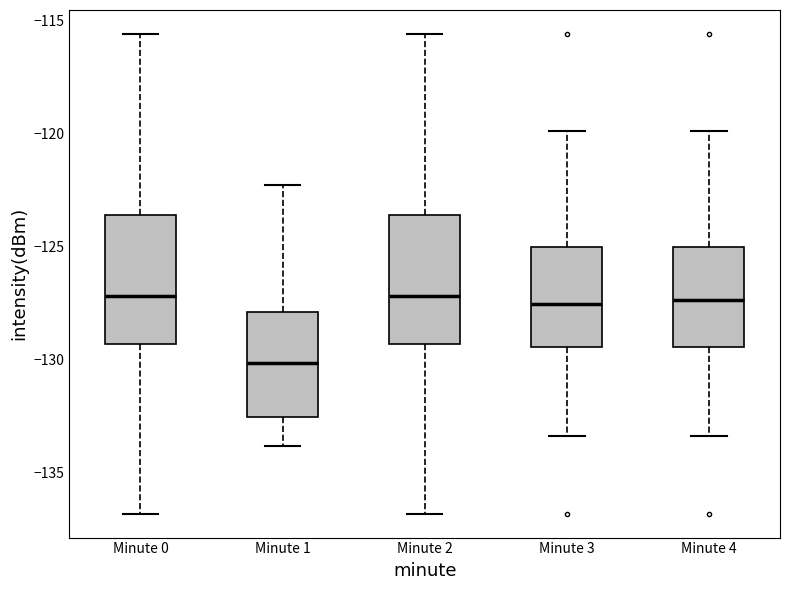

Which box has the lowest median line?

Minute 1